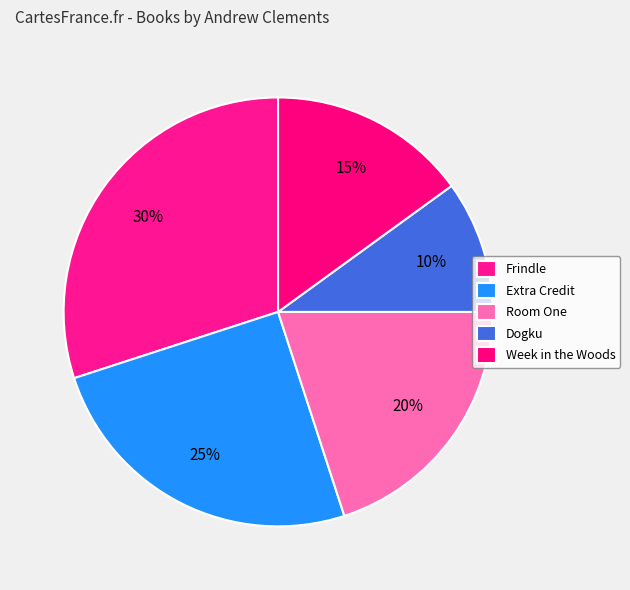

Is there any slice that represents more than half of the pie?

No